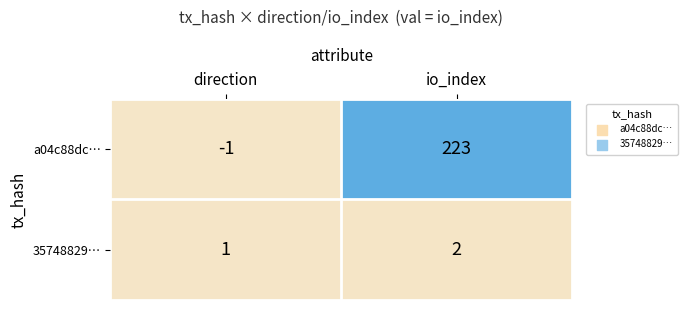

Reading left to right, list all the values displayed in this chart.

a04c88dc…: direction=-1	io_index=223
35748829…: direction=1	io_index=2